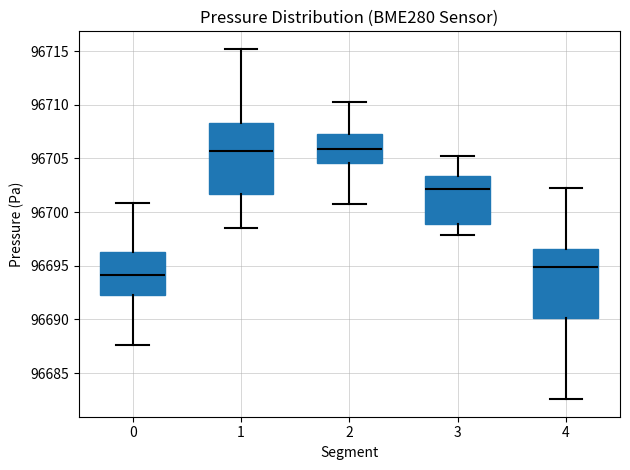

Reading left to right, read every box against the y-axis: the position of its median line, the range the box covers, and the ends of its whiskers. The values are not printed on the chart, so give them approximately, as read against the axis.

0: median 96694.0, box 96692.5 to 96696.5, whiskers 96687.5 to 96701.0
1: median 96705.5, box 96701.5 to 96708.5, whiskers 96698.5 to 96715.0
2: median 96706.0, box 96704.5 to 96707.5, whiskers 96700.5 to 96710.5
3: median 96702.0, box 96699.0 to 96703.5, whiskers 96698.0 to 96705.0
4: median 96695.0, box 96690.0 to 96696.5, whiskers 96682.5 to 96702.5